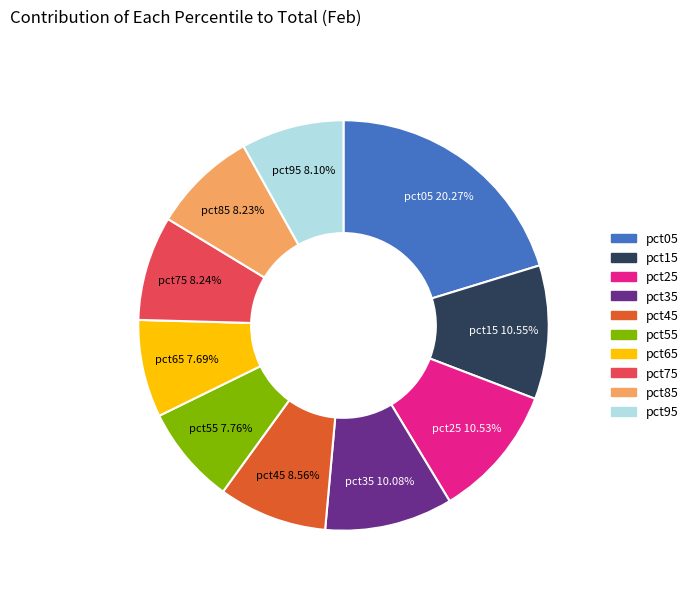

What is the largest slice in the pie chart?

pct05